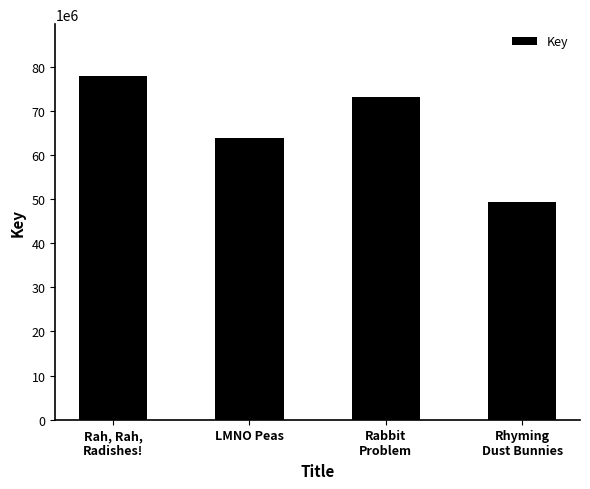

Rank the categories by value from highest to lowest.

Rah, Rah,
Radishes!, Rabbit
Problem, LMNO Peas, Rhyming
Dust Bunnies